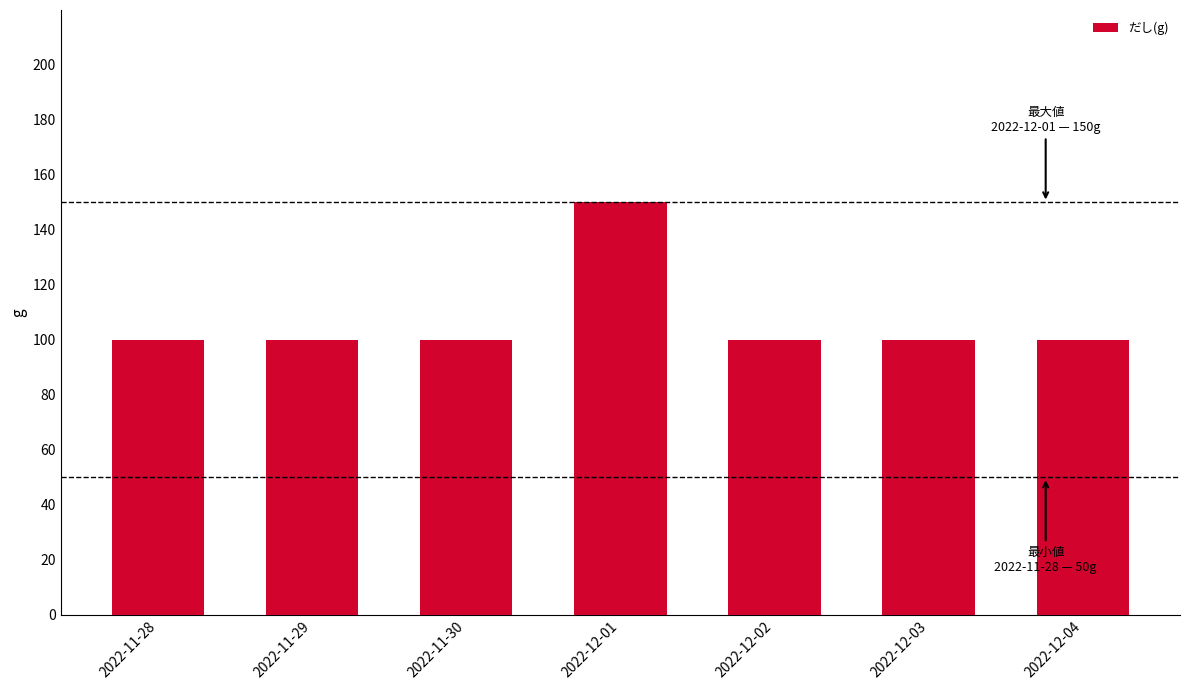

Reading right to left, transcribe all the data shown in this chart.

2022-12-04=100	2022-12-03=100	2022-12-02=100	2022-12-01=150	2022-11-30=100	2022-11-29=100	2022-11-28=100